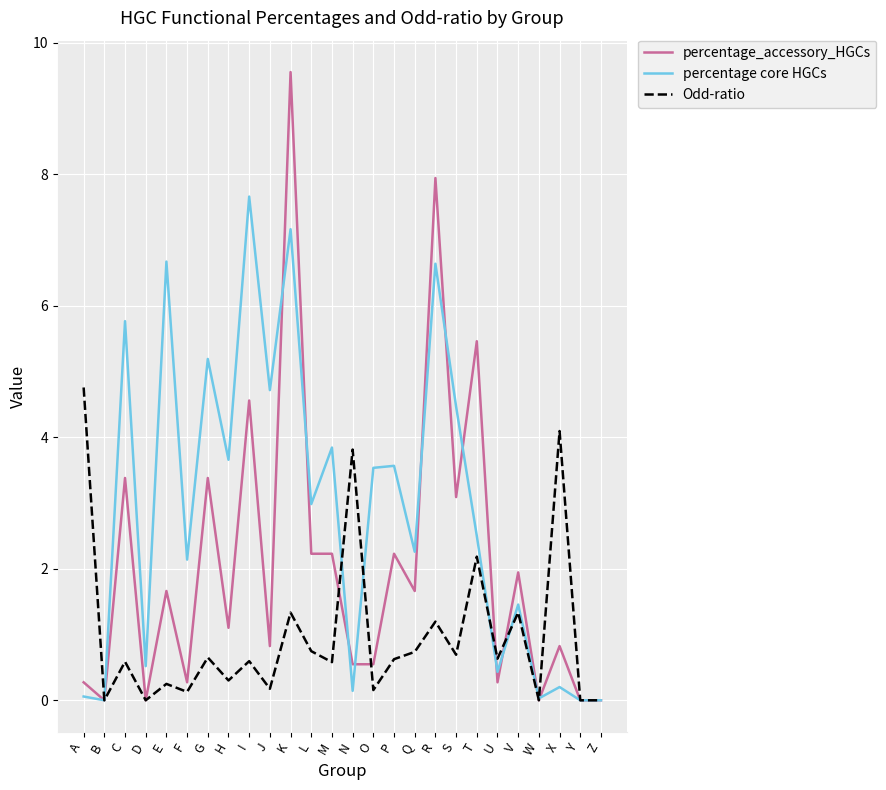

How many categories are shown in the chart?

26